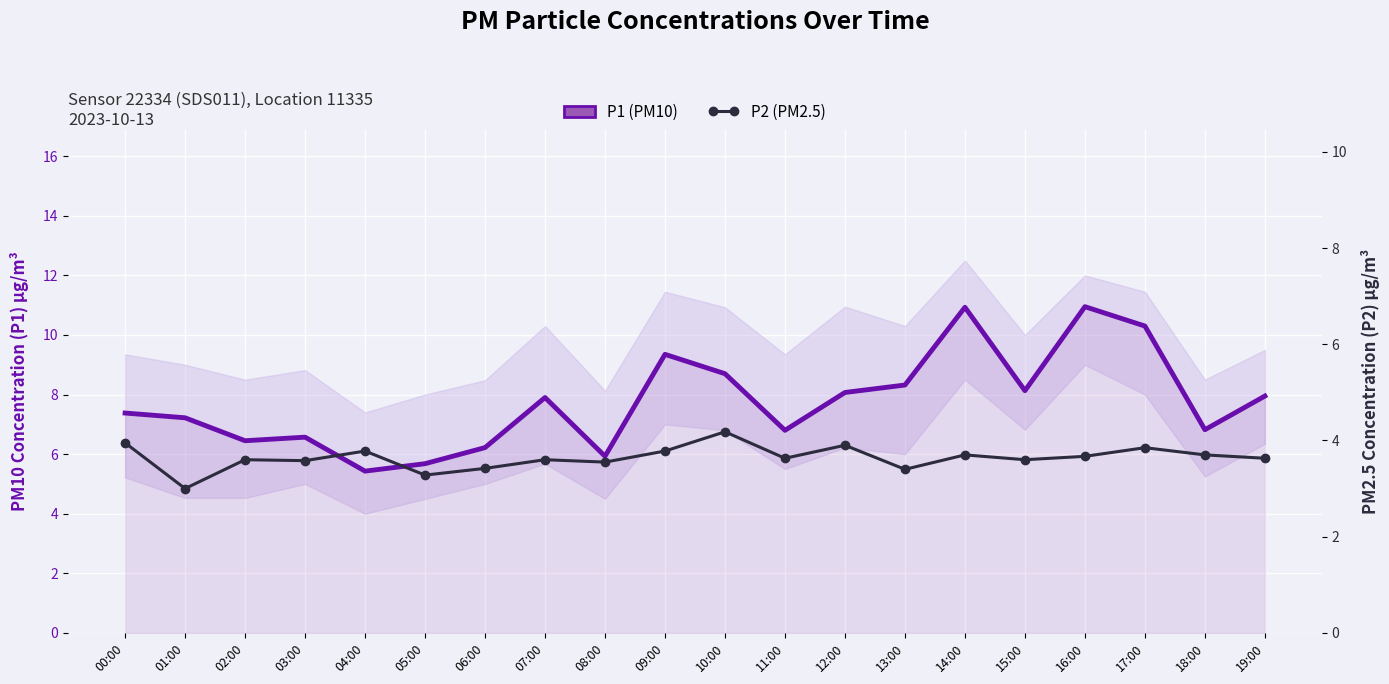

The P1 (PM10) series shows 8.1 at 15:00. True or false?

True